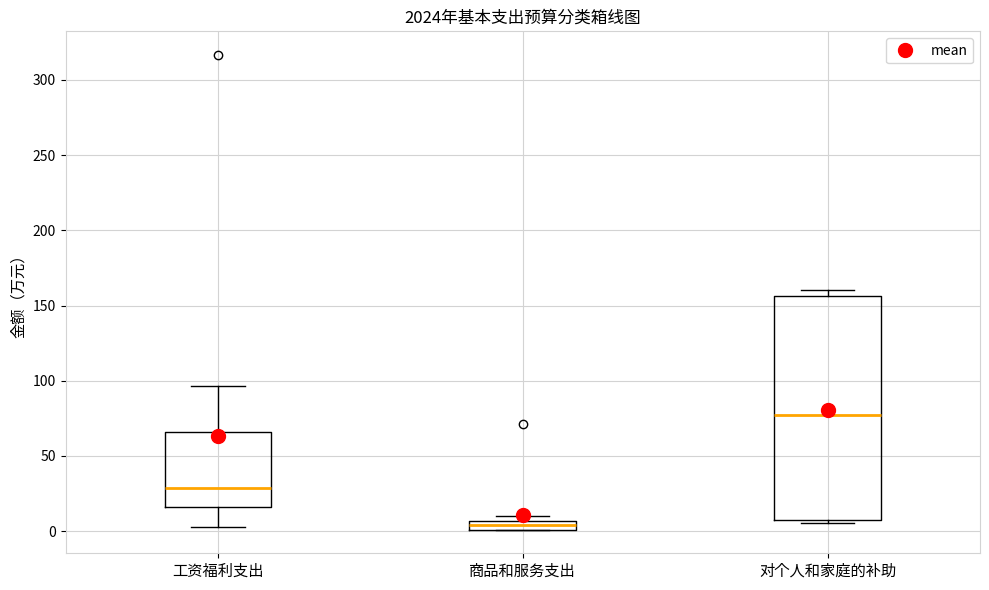

Comparing the boxes themselves (not the whiskers), which one is the tallest?

对个人和家庭的补助